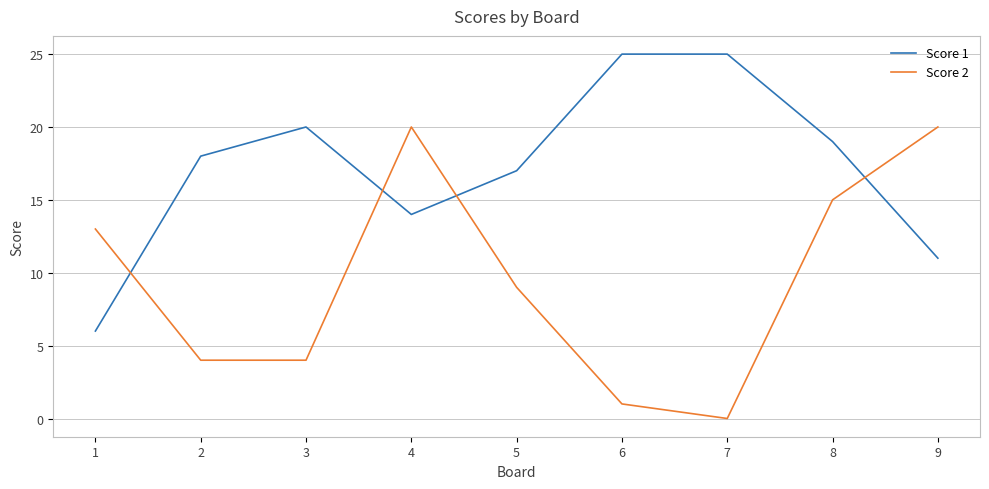

How many categories are shown in the chart?

9